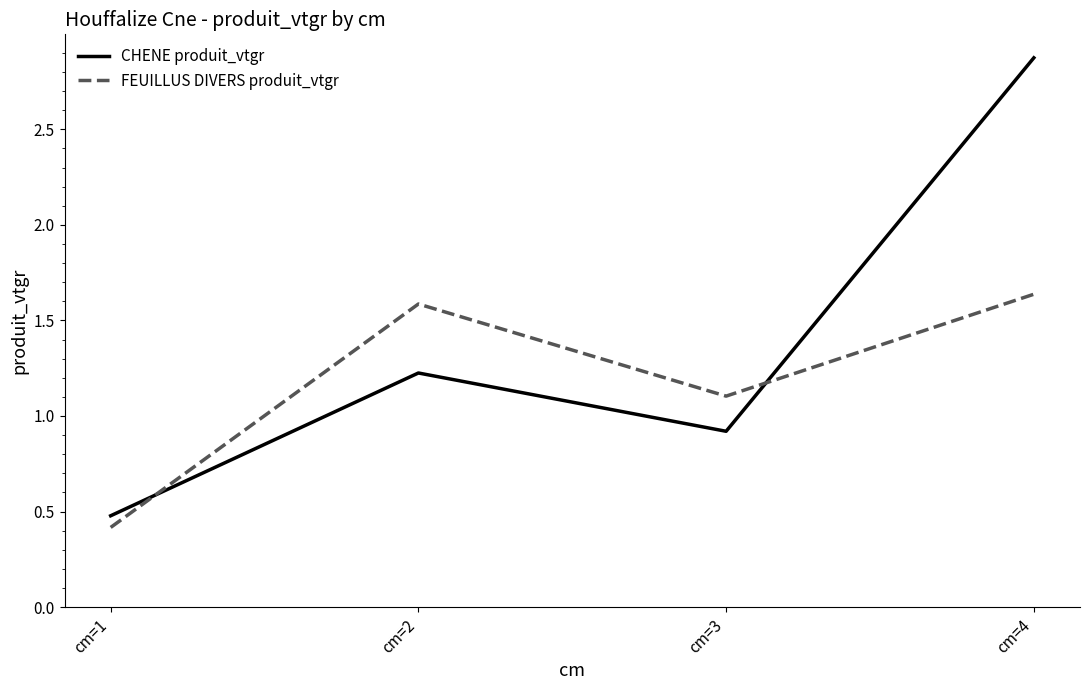

What is the sum of all FEUILLUS DIVERS produit_vtgr values?

4.7